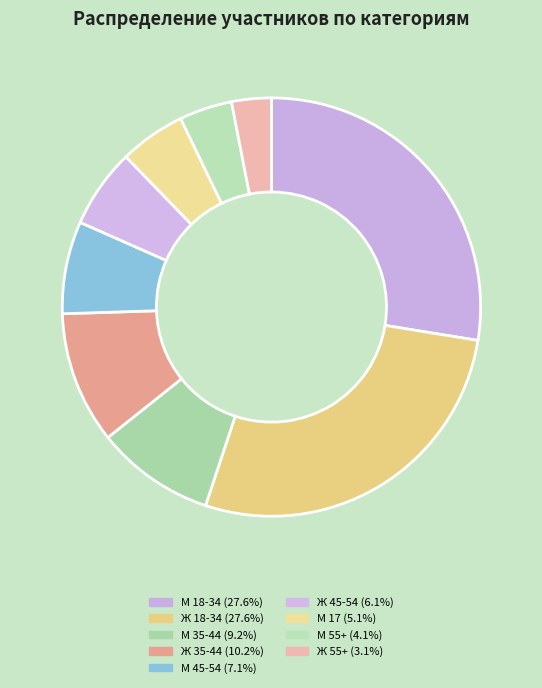

How many segments does this pie chart have?

9